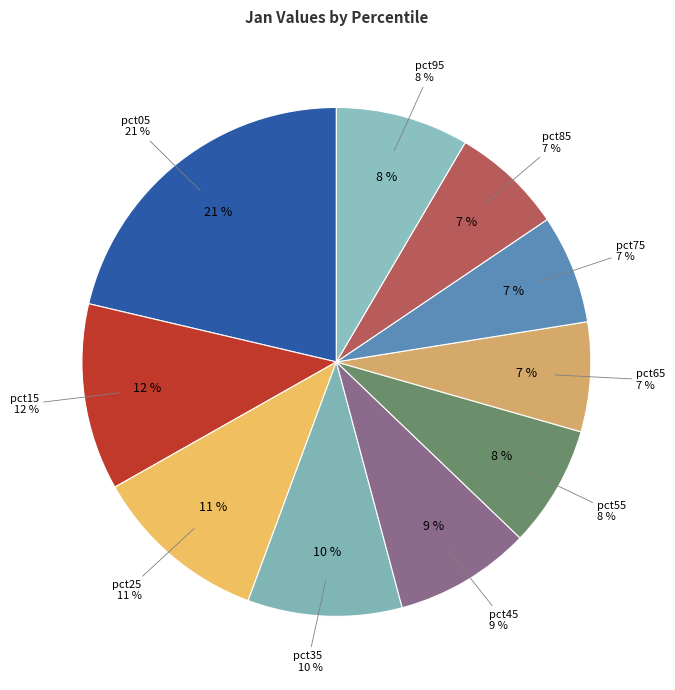

What portion of the pie excludes pct75?

93.1%